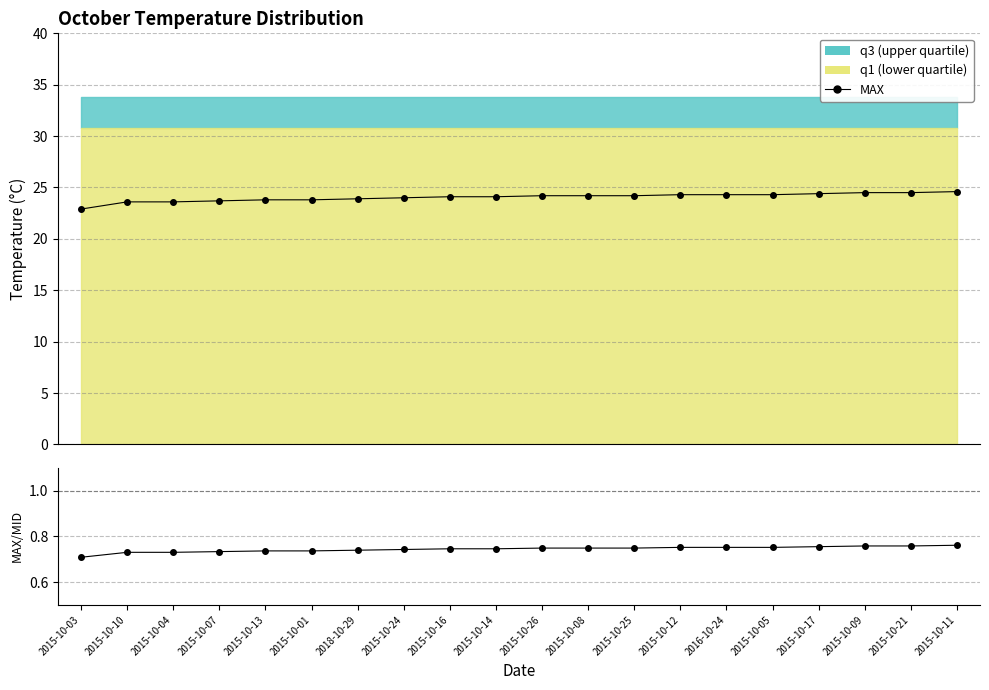

What is the average value of the MAX series?

24.1